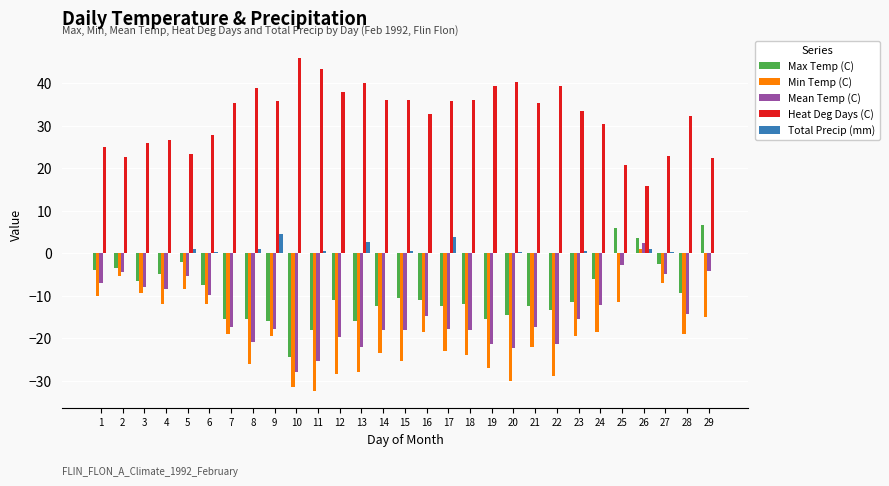

Which label corresponds to the largest value in the chart?

10